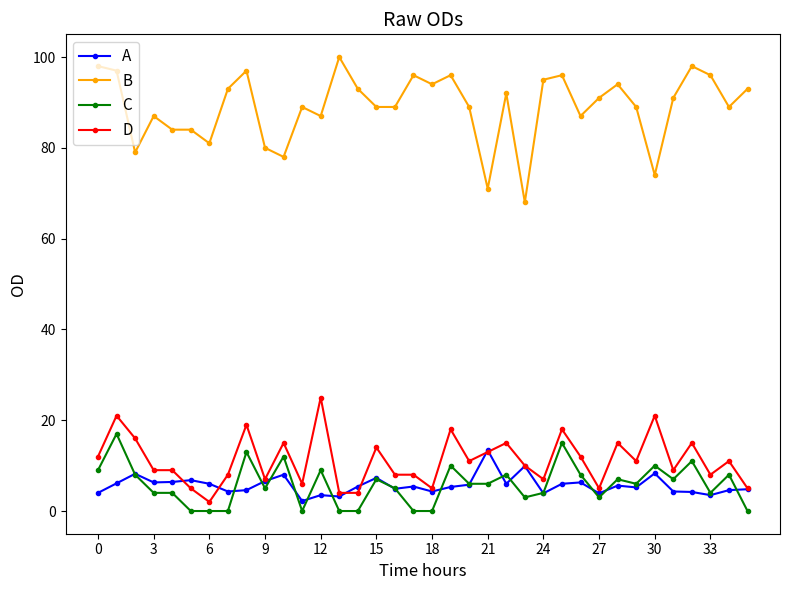

Rank the series by their maximum value, from lowest to highest.

A, C, D, B